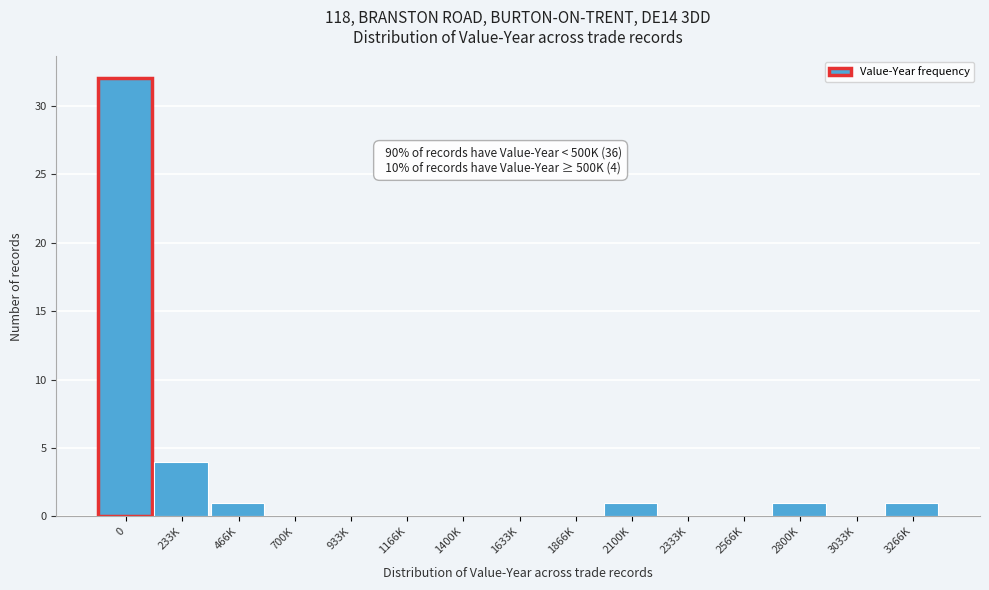

Reading left to right, extract all data points from this chart.

0=32	233K=4	466K=1	700K=0	933K=0	1166K=0	1400K=0	1633K=0	1866K=0	2100K=1	2333K=0	2566K=0	2800K=1	3033K=0	3266K=1